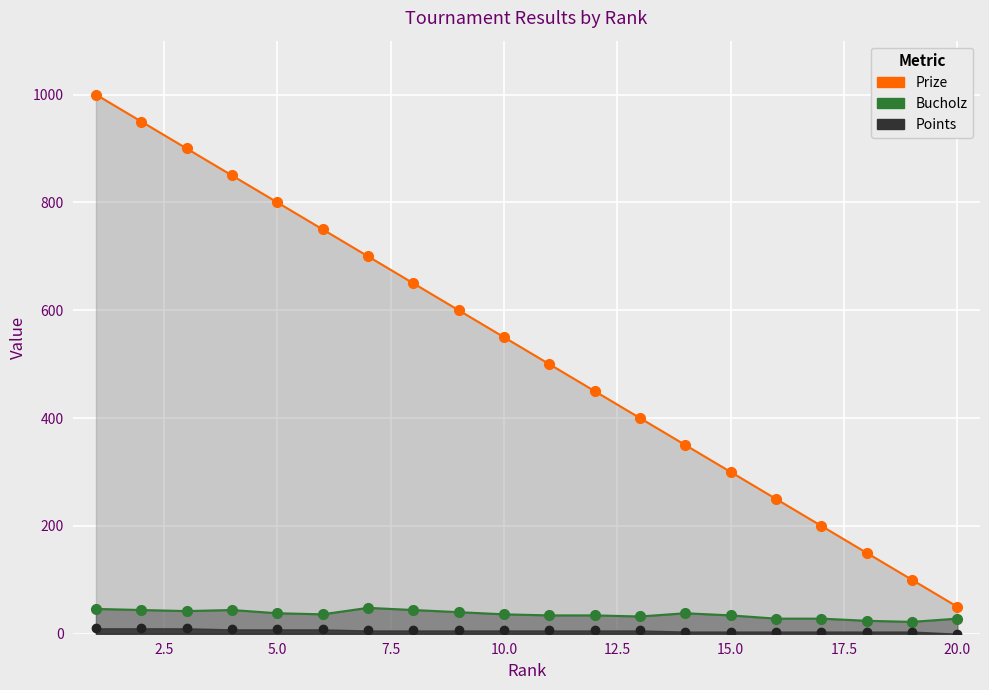

What is the average value of the Prize (line) series?

525